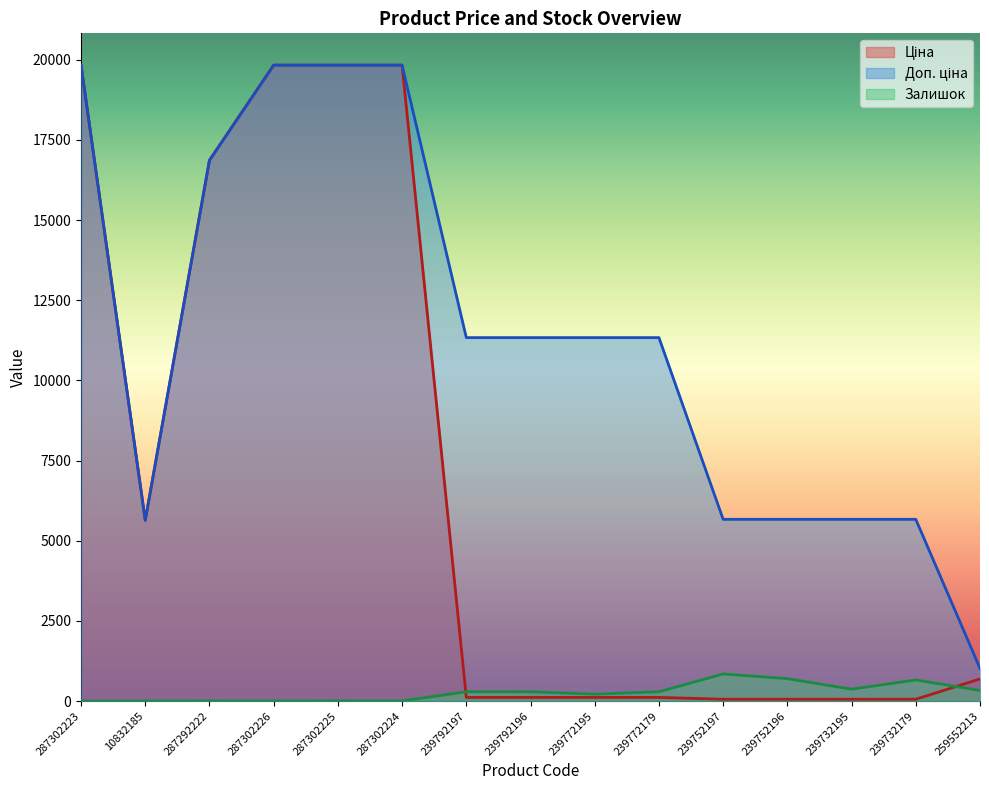

True or false: Залишок has more than 2 points higher than both neighbors.

True